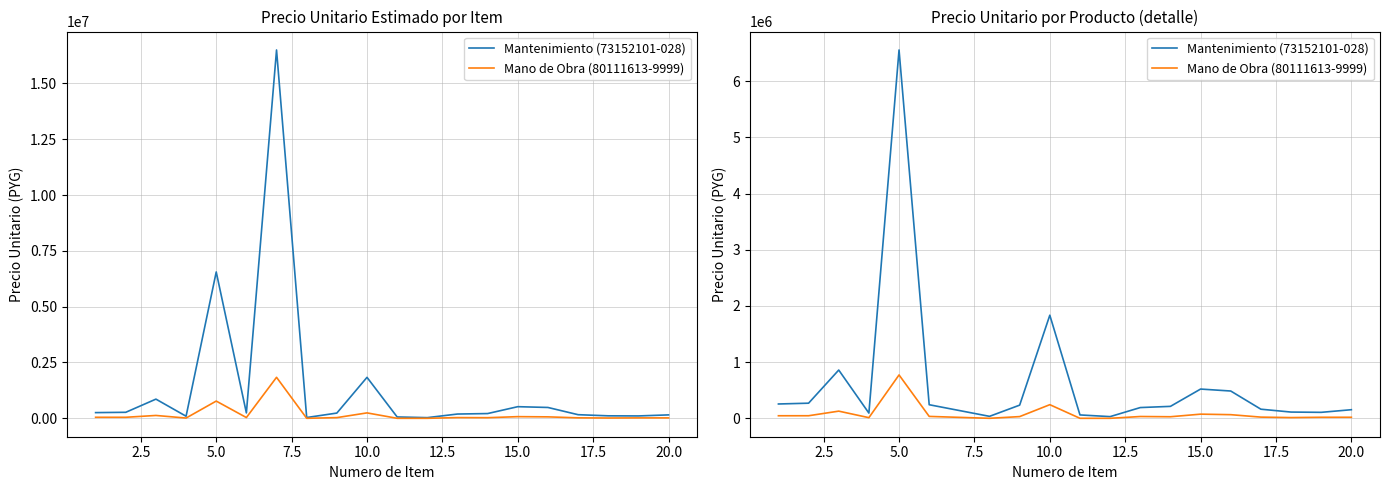

Is this an area chart (filled region under the line)?

No